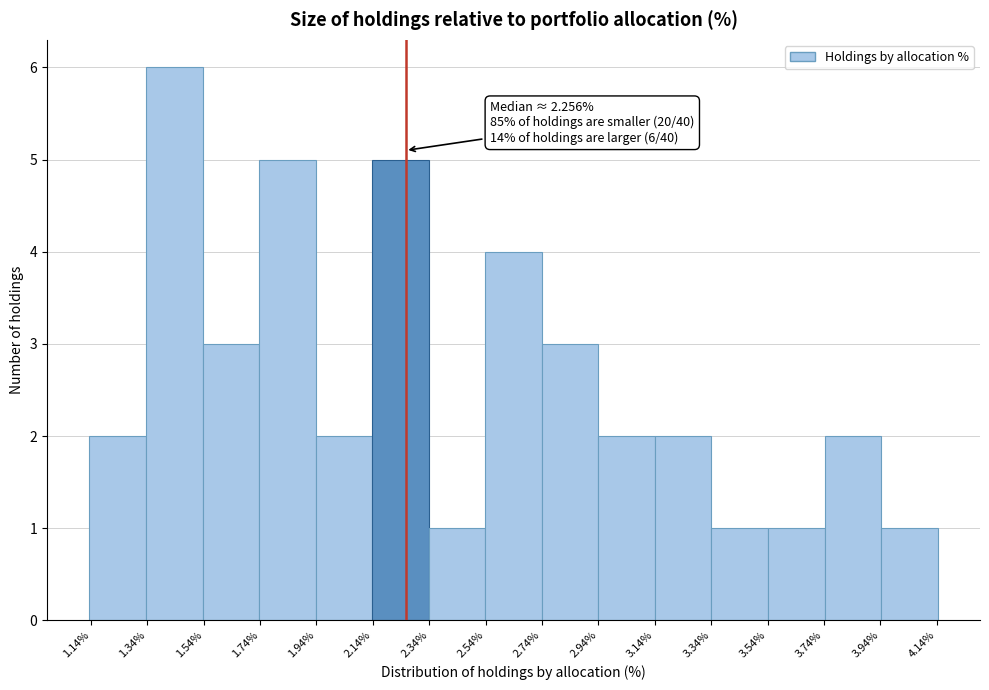

Over which range of the x-axis is the bar tallest?

1.34 to 1.54